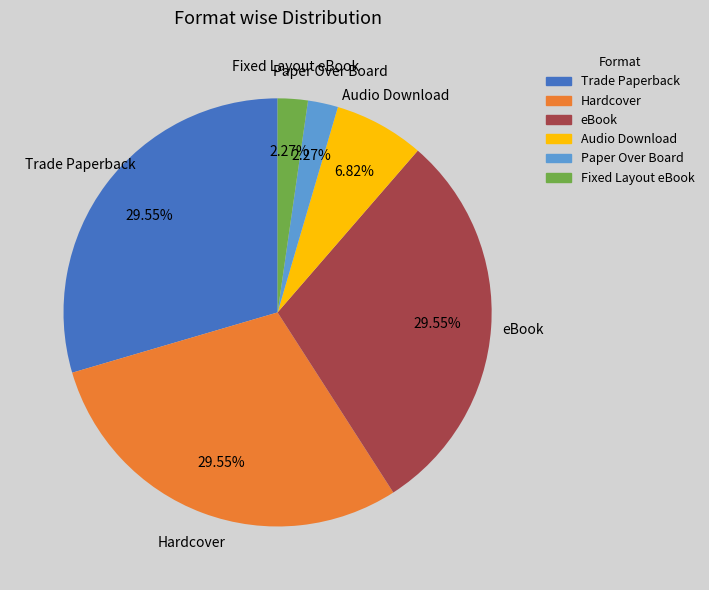

Is there a majority slice in this chart?

No